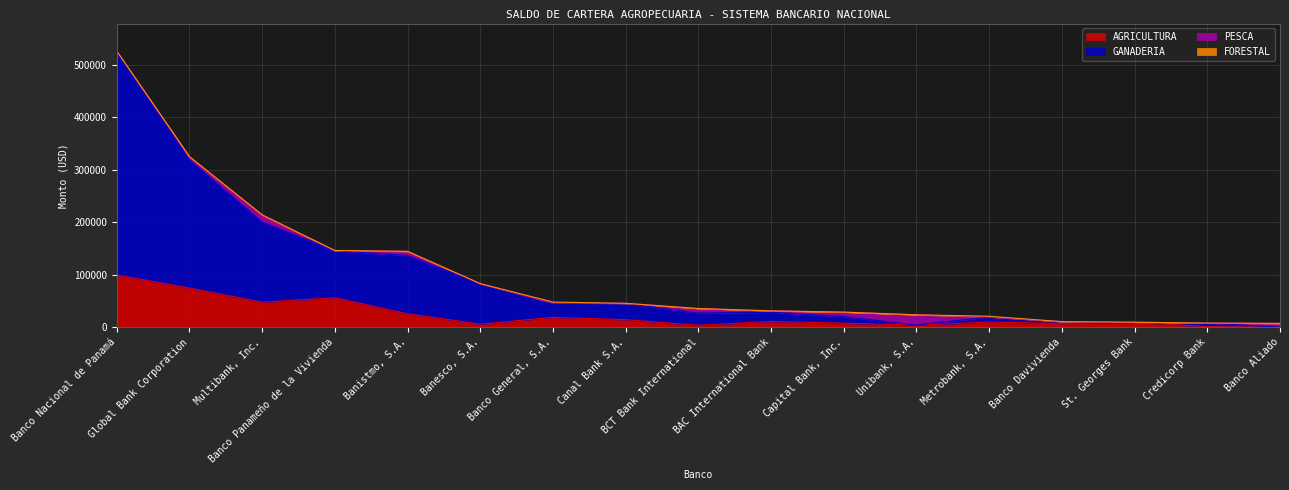

True or false: GANADERIA has a value of 46178.4 at BAC International Bank.

False